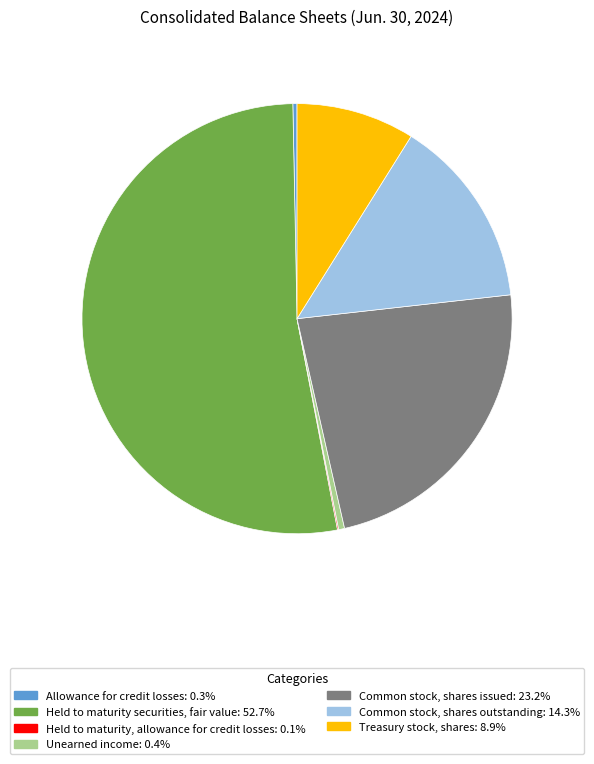

Which has a higher value, Common stock, shares outstanding or Held to maturity securities, fair value?

Held to maturity securities, fair value